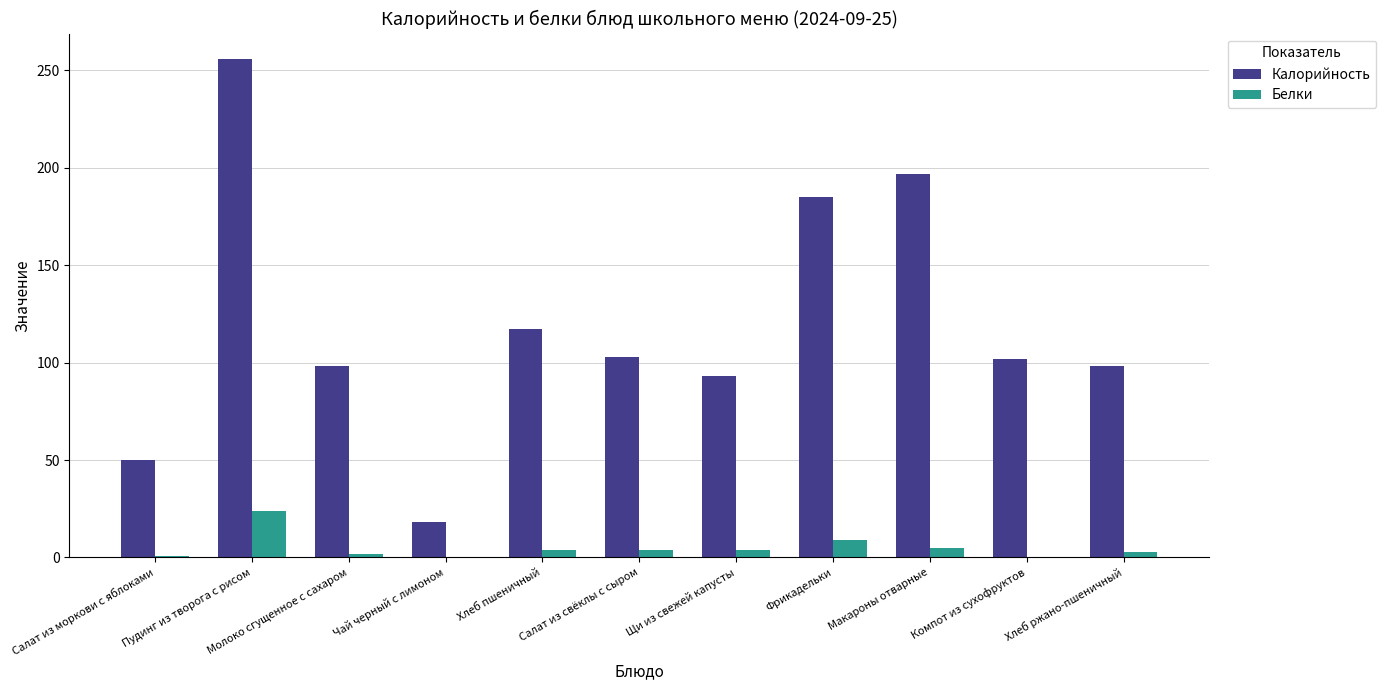

Between Салат из моркови с яблоками and Компот из сухофруктов, which series saw the biggest shift?

Калорийность